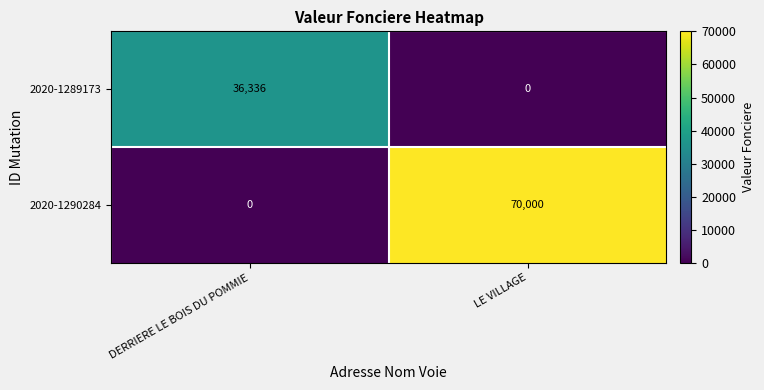

Reading left to right, transcribe all the data shown in this chart.

2020-1289173: 36336	0
2020-1290284: 0	70000